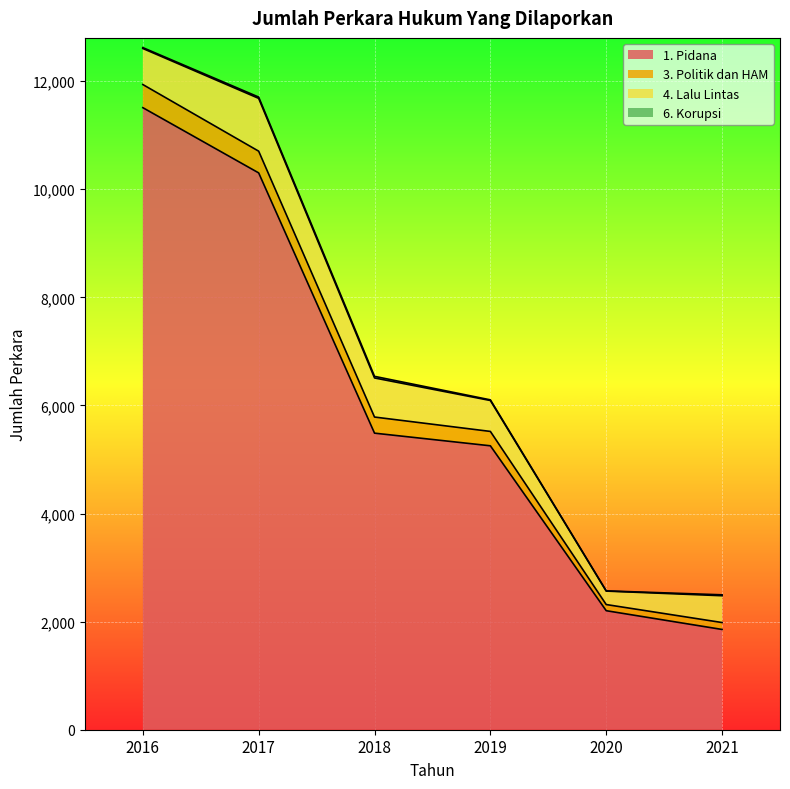

True or false: 1. Pidana and 3. Politik dan HAM intersect in this chart.

False